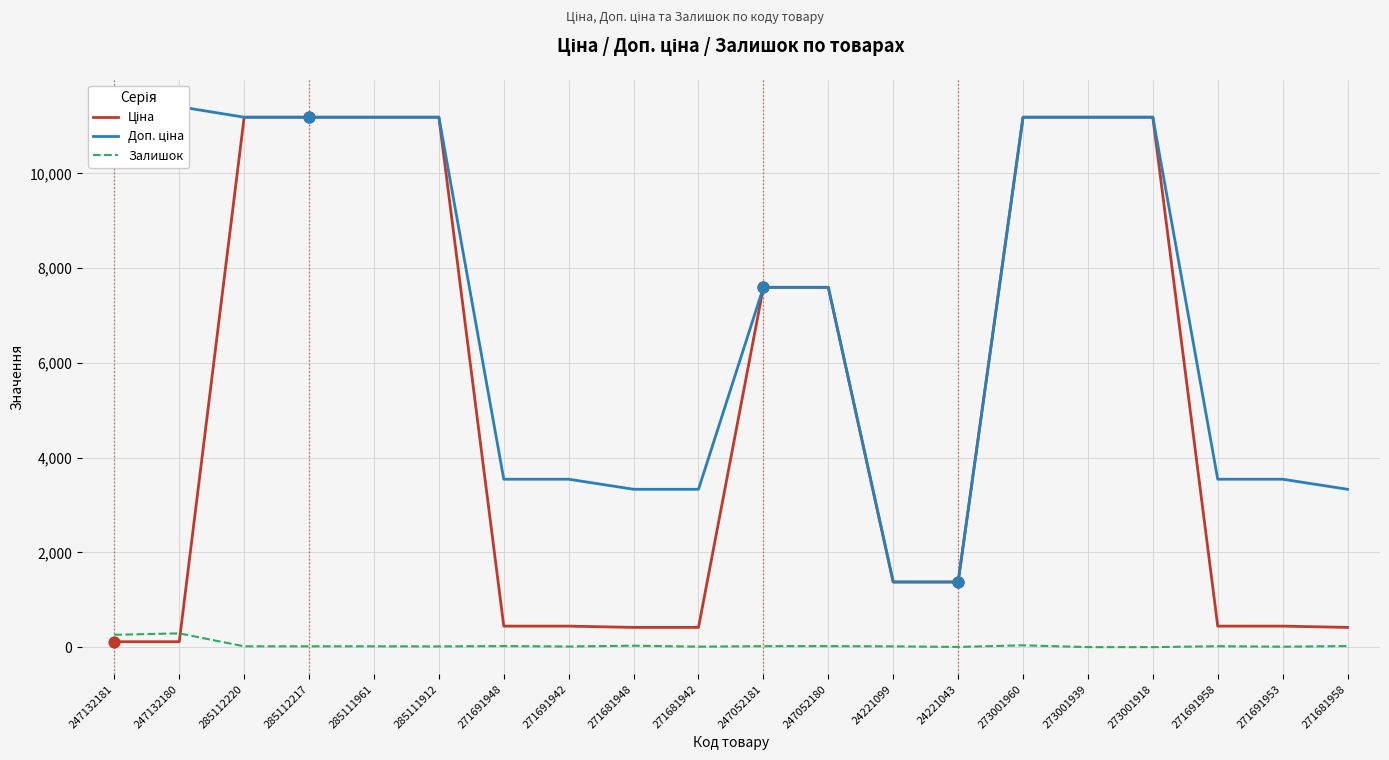

What are all the series names shown in the legend?

Ціна, Доп. ціна, Залишок